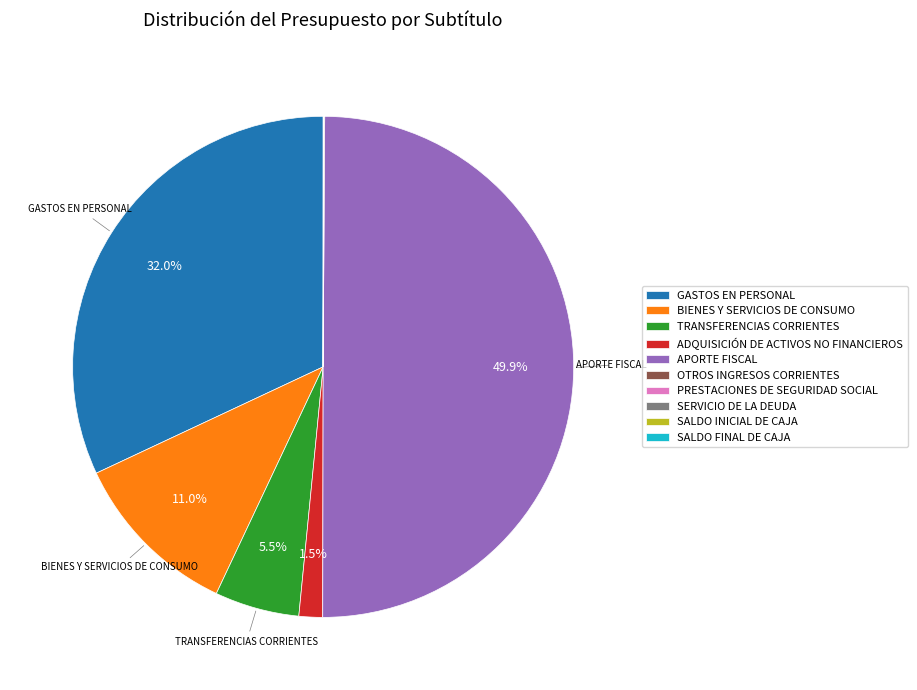

Does GASTOS EN PERSONAL represent more than half of the total?

No